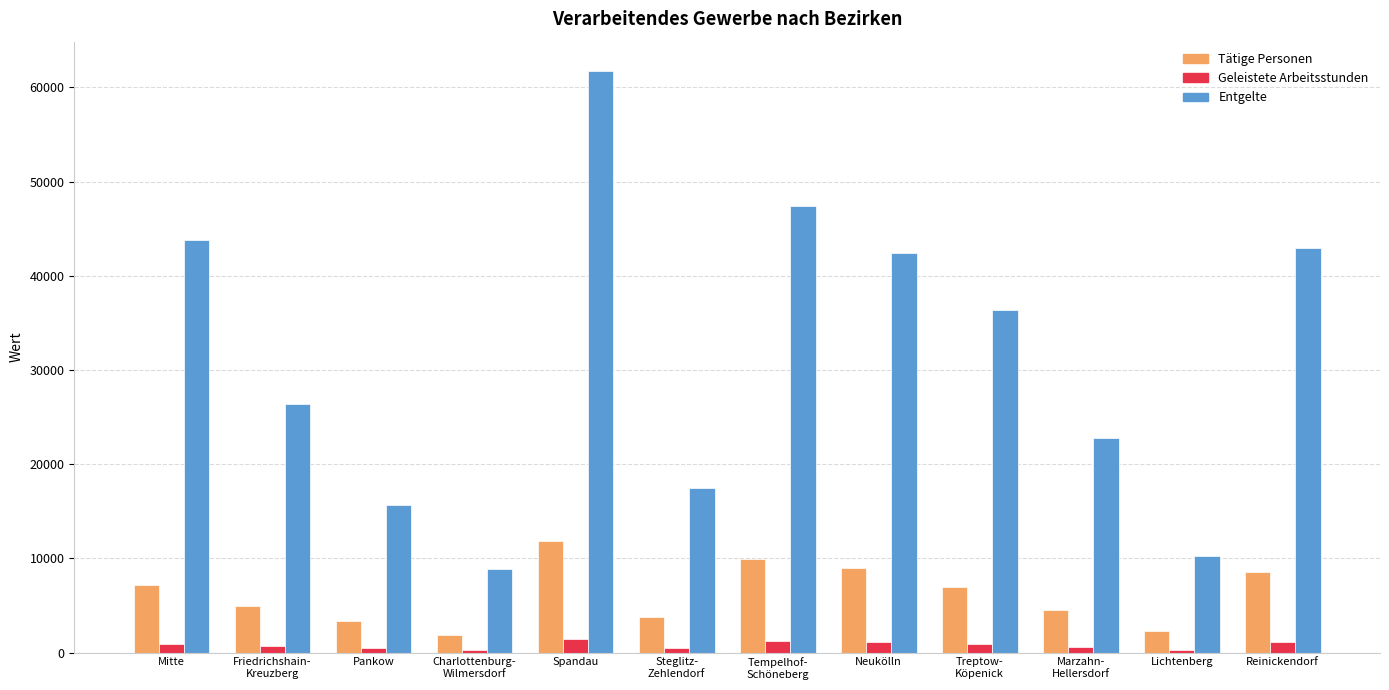

What is the sum of all Entgelte values?

376052